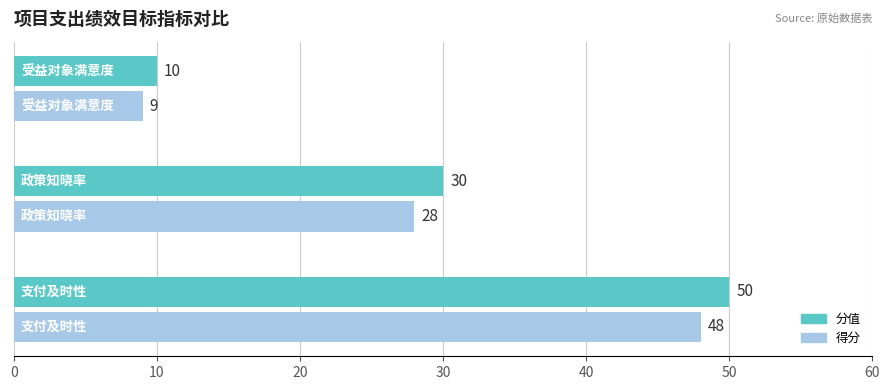

Which series has the largest total across all categories?

分值